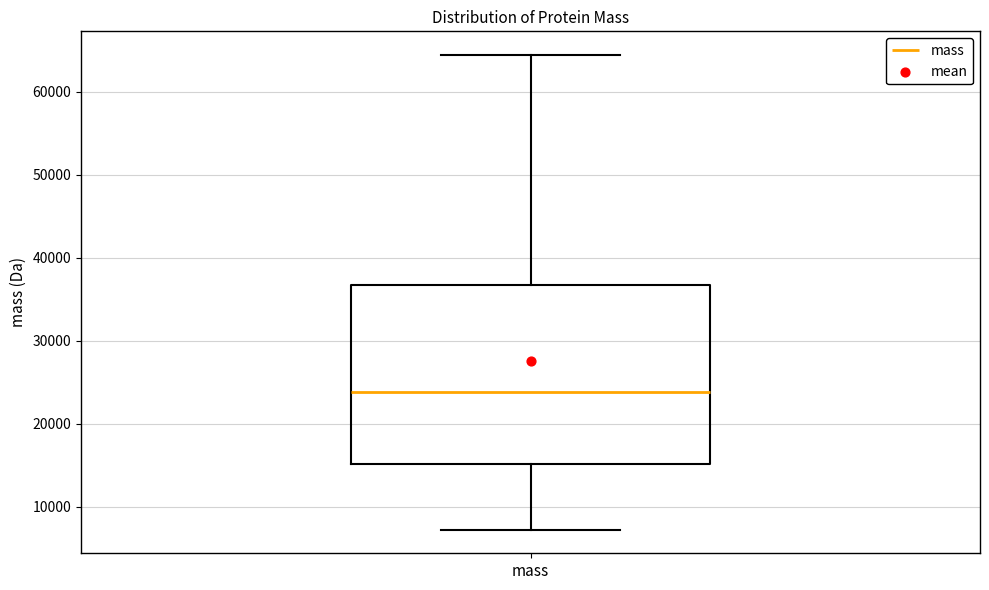

Read this box plot against the y-axis: the position of the median line, the range covered by the box, and the ends of both whiskers. The values are not printed on the chart, so give them approximately, as read against the axis.

median 24000, box 15000 to 37000, whiskers 7000 to 64000